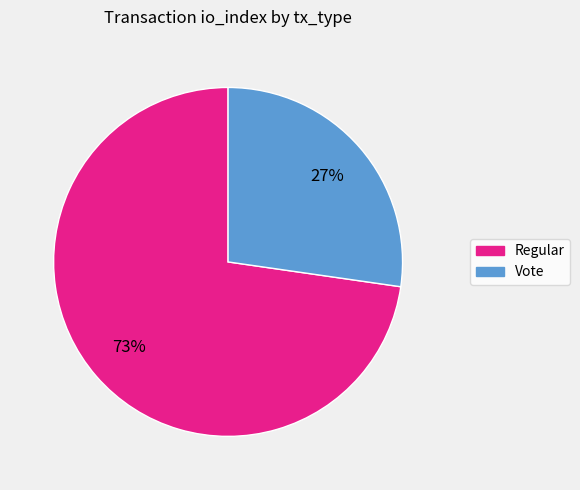

Which has a higher value, Vote or Regular?

Regular